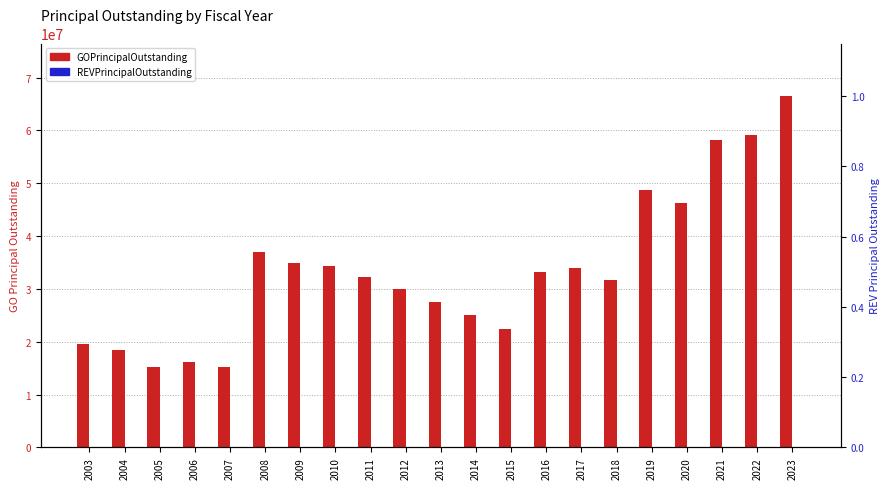

Reading left to right, extract all data points from this chart.

GOPrincipalOutstanding: 19515000	18405000	15220000	16175000	15295000	36980000	34955000	34350000	32230000	30000000	27530000	24965000	22405000	33130000	34030000	31735000	48625000	46250000	58215000	59085000	66465000
REVPrincipalOutstanding: 0	0	0	0	0	0	0	0	0	0	0	0	0	0	0	0	0	0	0	0	0